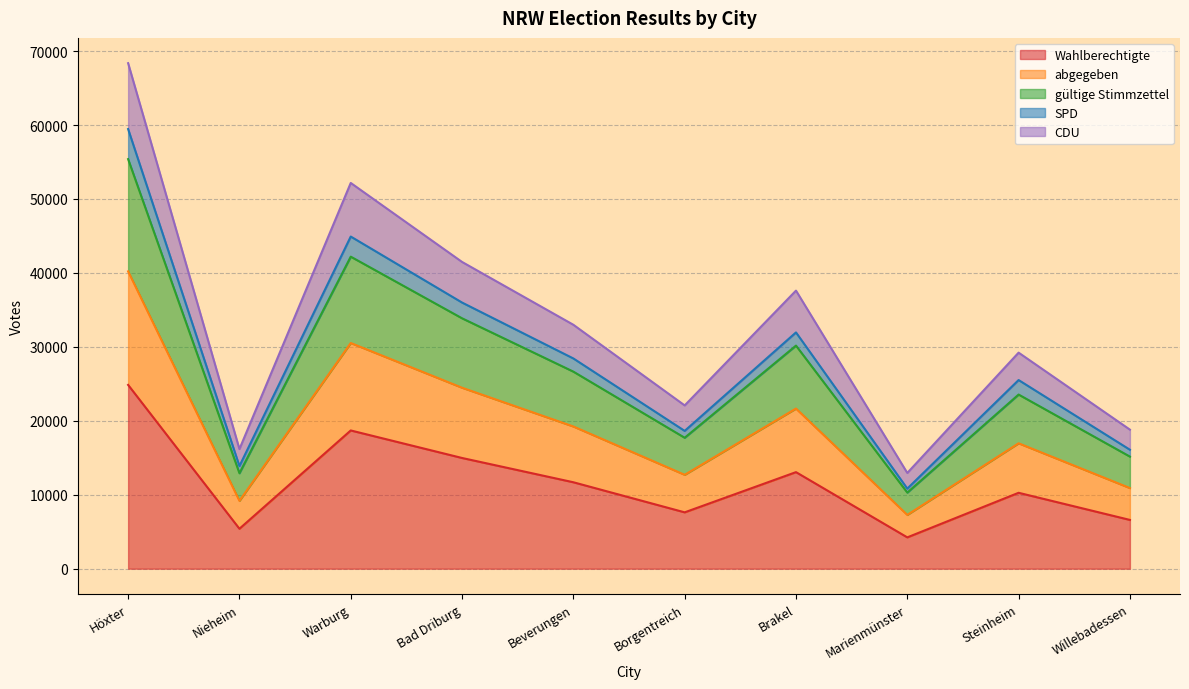

Between Beverungen and Nieheim, which is larger?

Beverungen